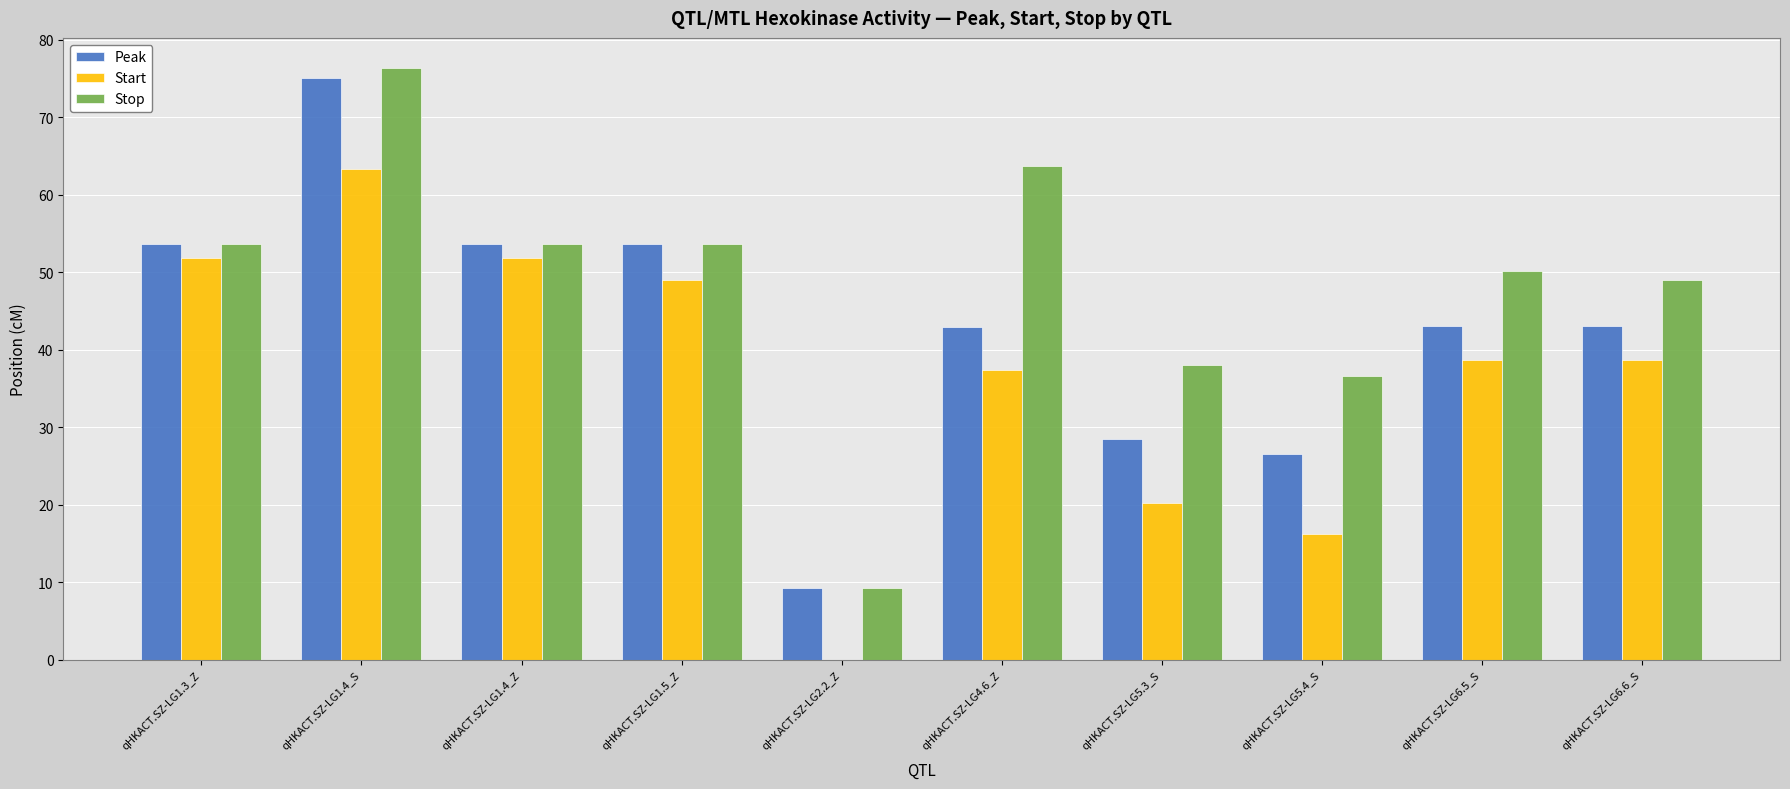

What is the maximum value for Stop?

76.4